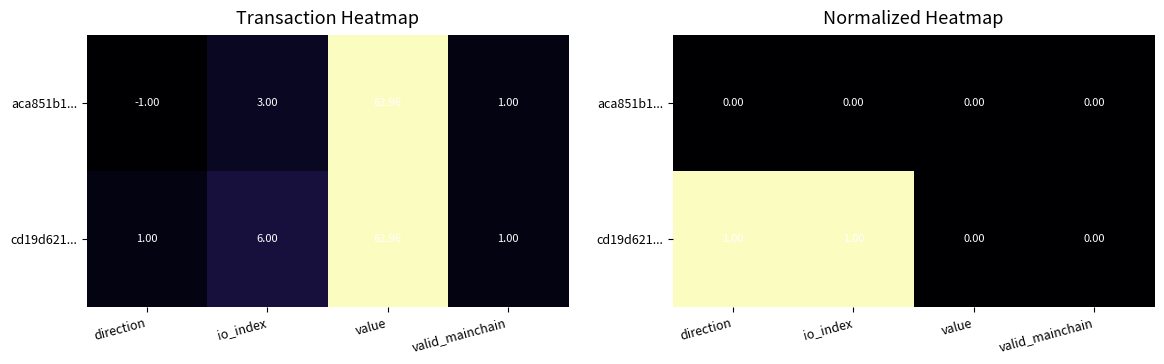

Which has a higher value, value or direction?

value